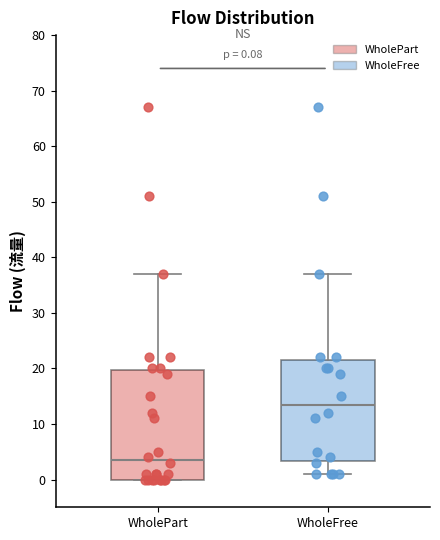

Which box's median line is the lowest?

WholePart